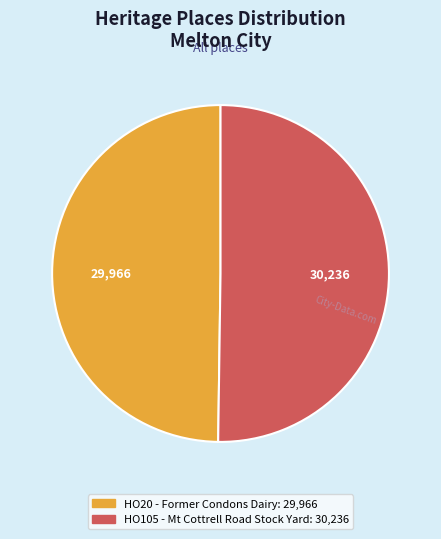

True or false: HO105 - Mt Cottrell Road Stock Yard accounts for 38% of the total.

False